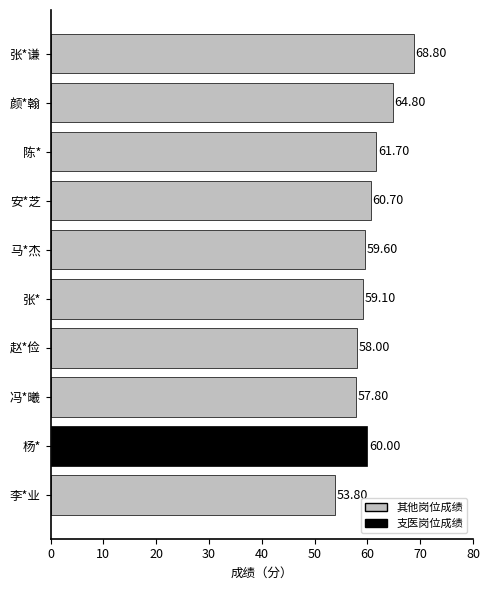

How many bars are there in total?

10